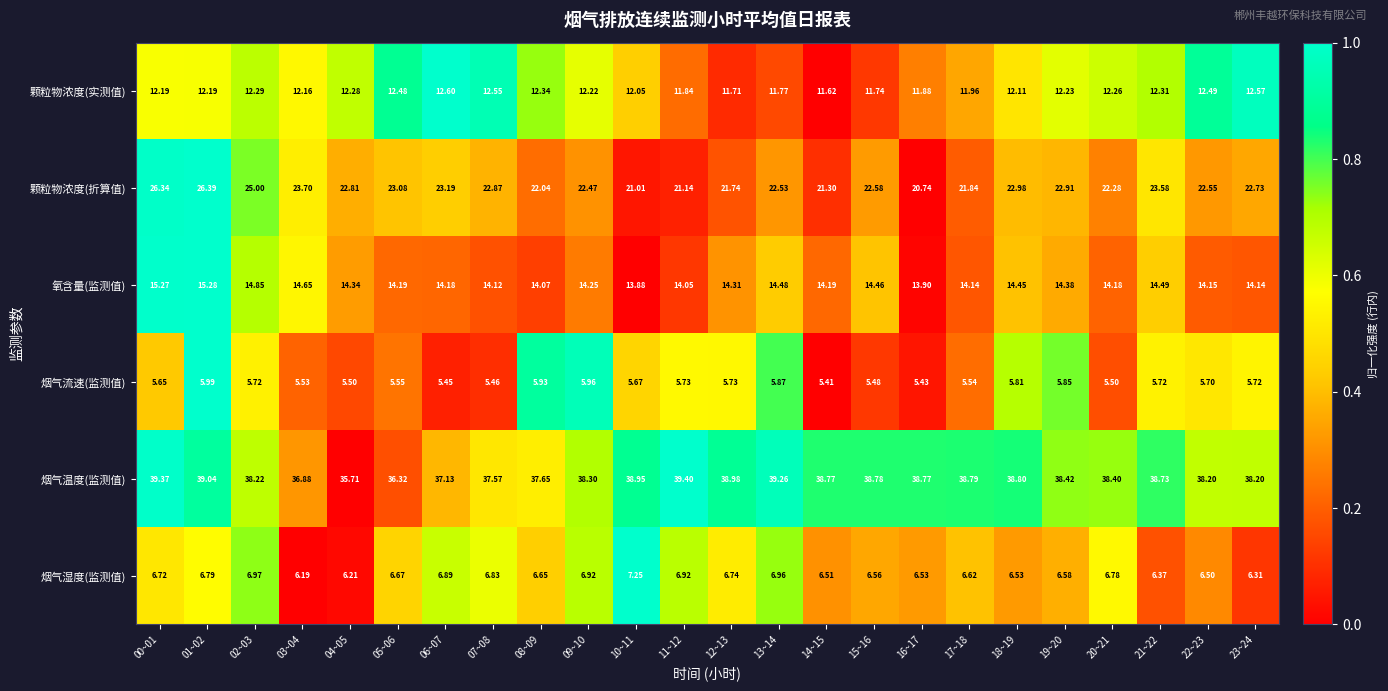

Which series has the largest range (max minus min)?

颗粒物浓度(折算值)